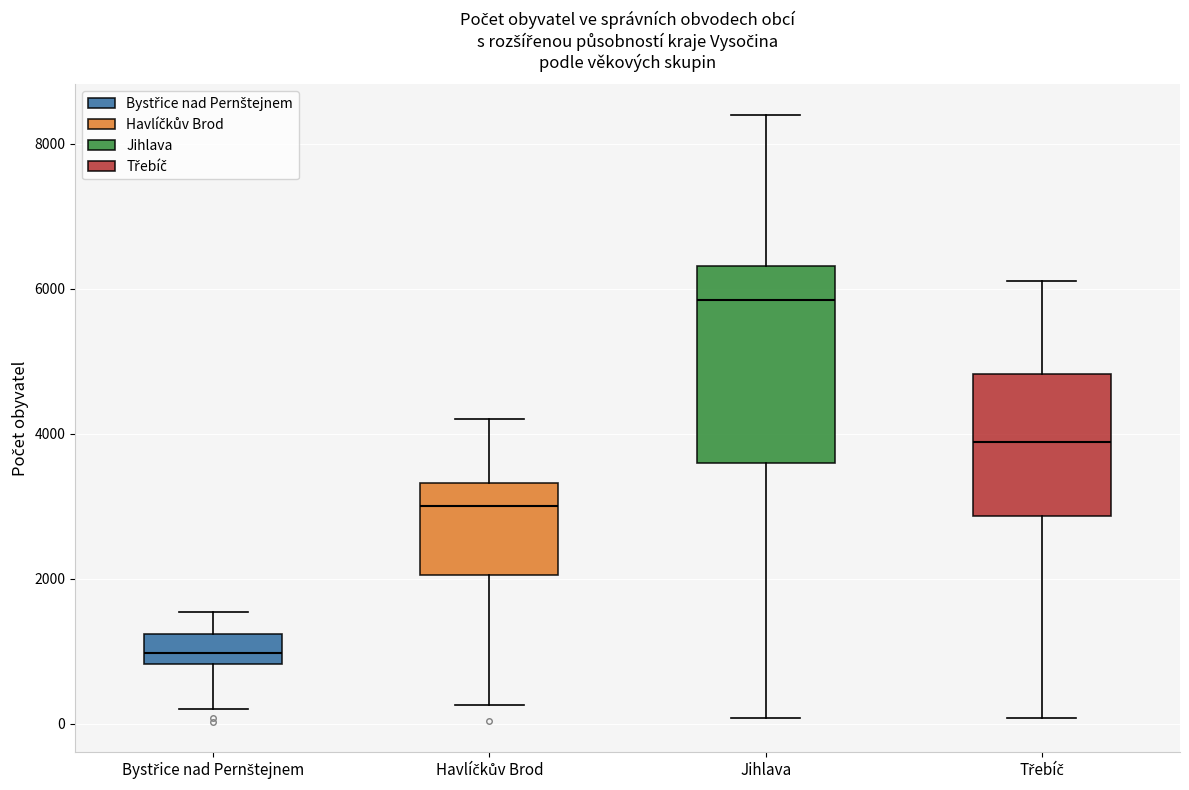

Which box's median line is the lowest?

Bystřice nad Pernštejnem